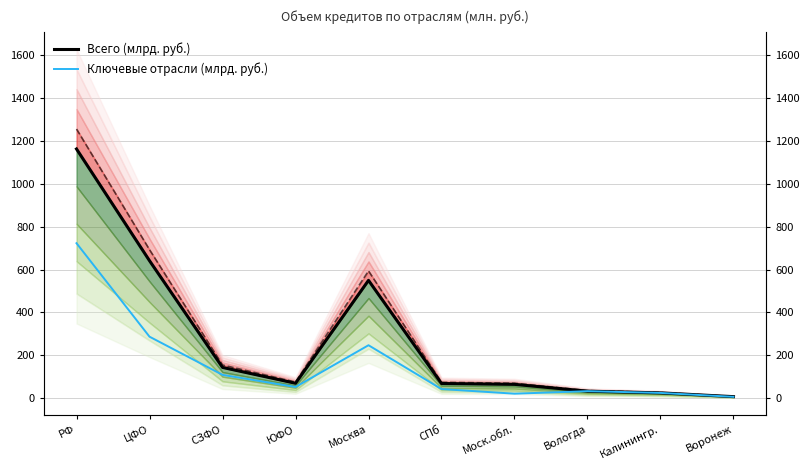

Rank the series by their maximum value, from highest to lowest.

Всего (млрд. руб.), Ключевые отрасли (млрд. руб.)